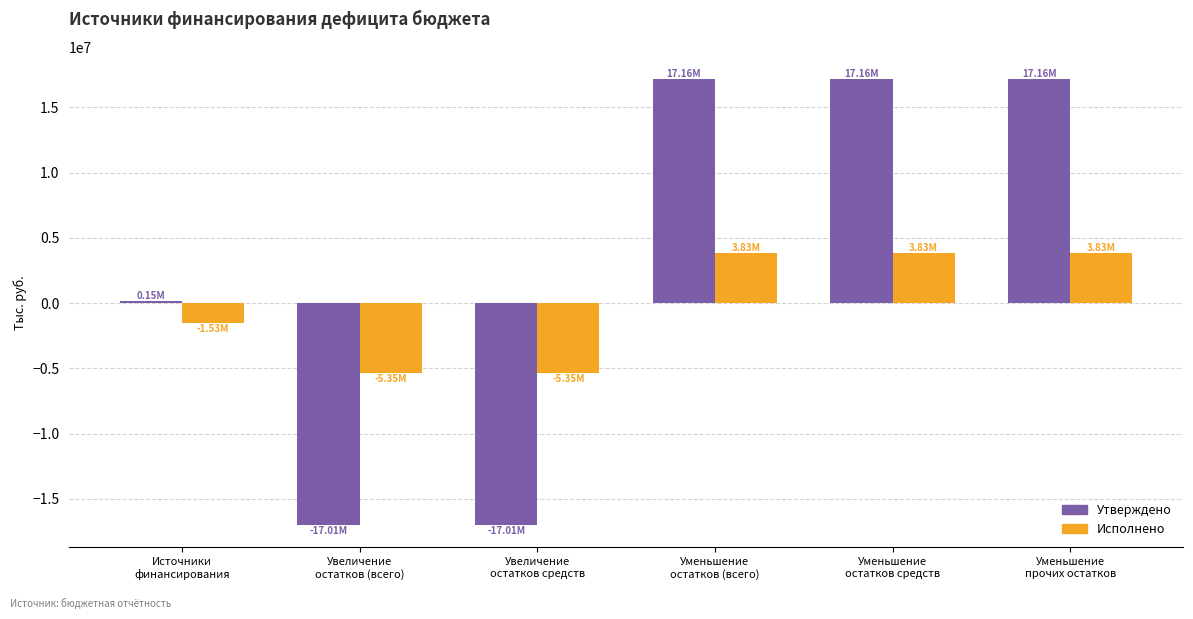

What is the label of the 2nd bar from the right?

Уменьшение
остатков средств